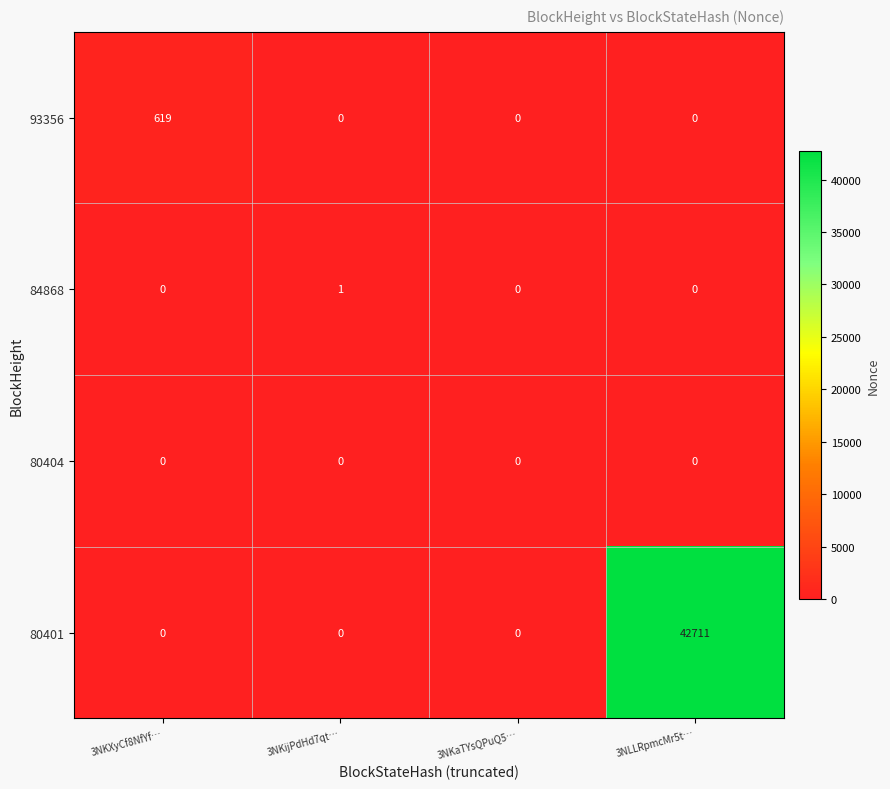

Which series changed the most between 3NKijPdHd7qt… and 3NLLRpmcMr5t…?

80401